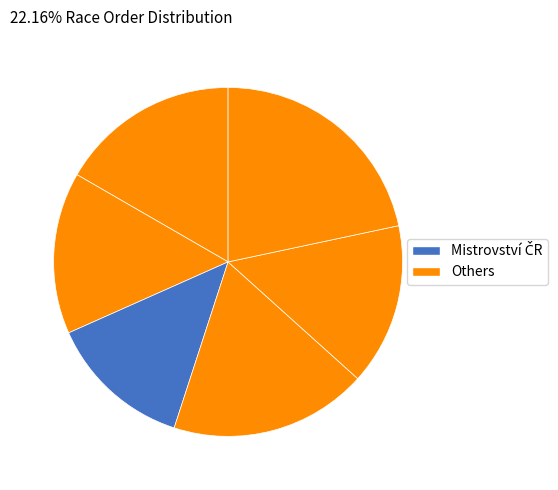

How many segments does this pie chart have?

6